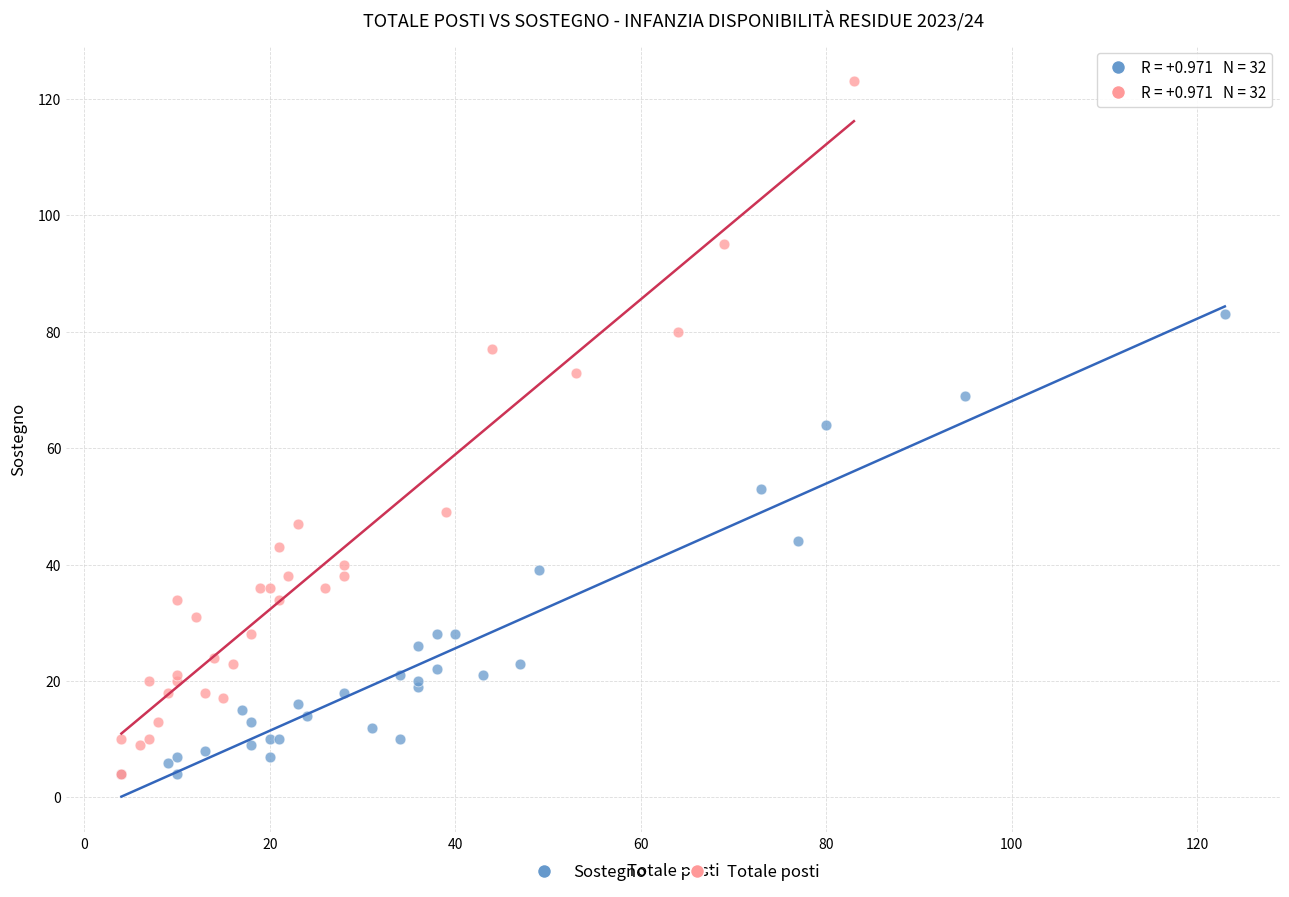

What are all the series names shown in the legend?

Sostegno, Totale posti